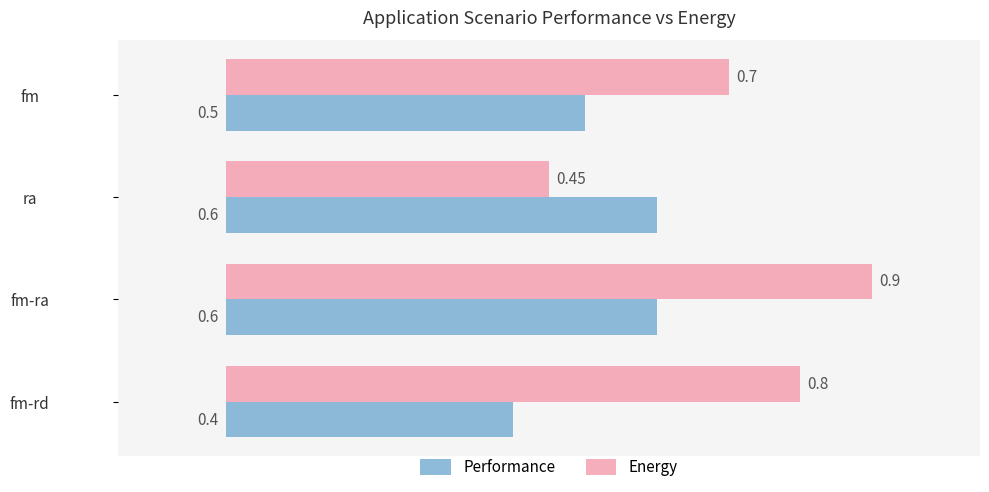

List the series in order of their overall mean, highest first.

Energy, Performance